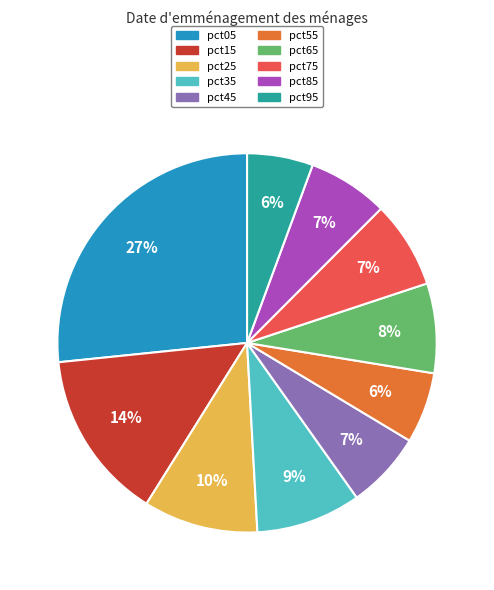

To the nearest percent, what portion does pct55 represent?

6%